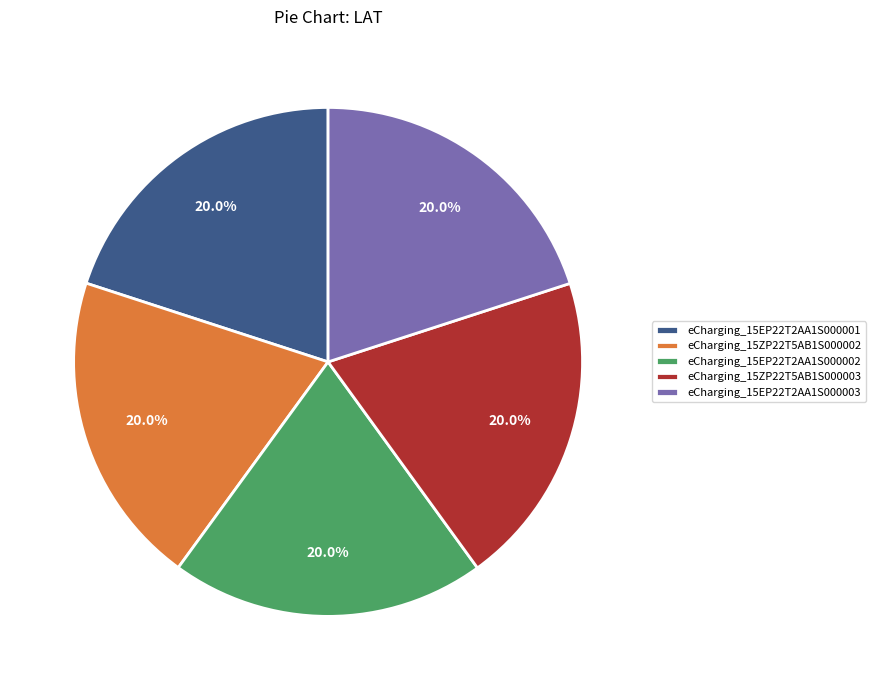

To the nearest percent, what percentage of the pie is eCharging_15ZP22T5AB1S000003?

20%